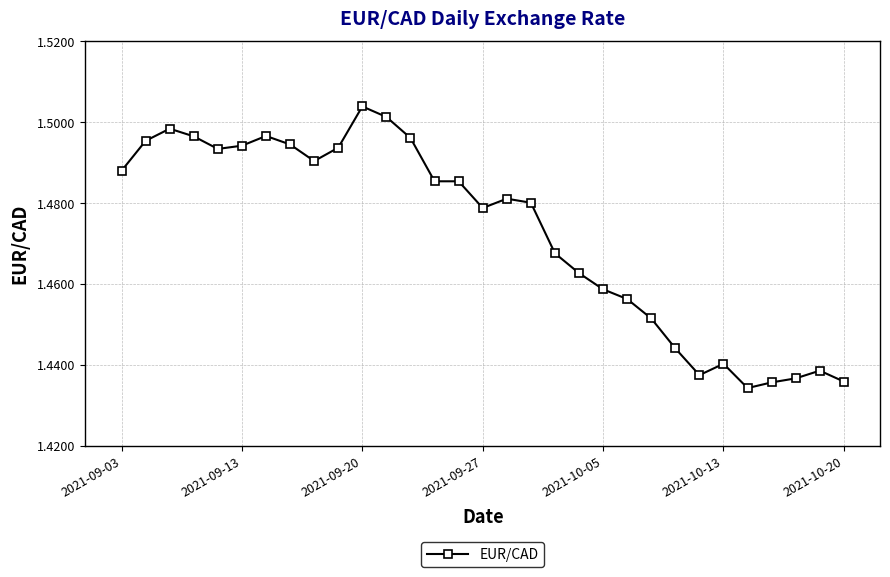

What is the sum of all values?

45.7